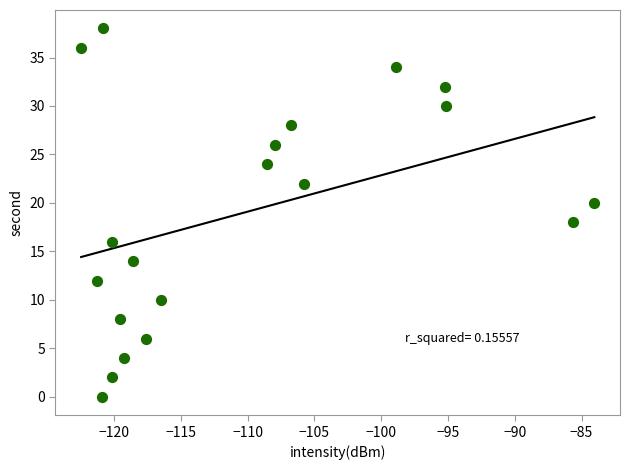

What is the range of Y values (max minus min)?

38